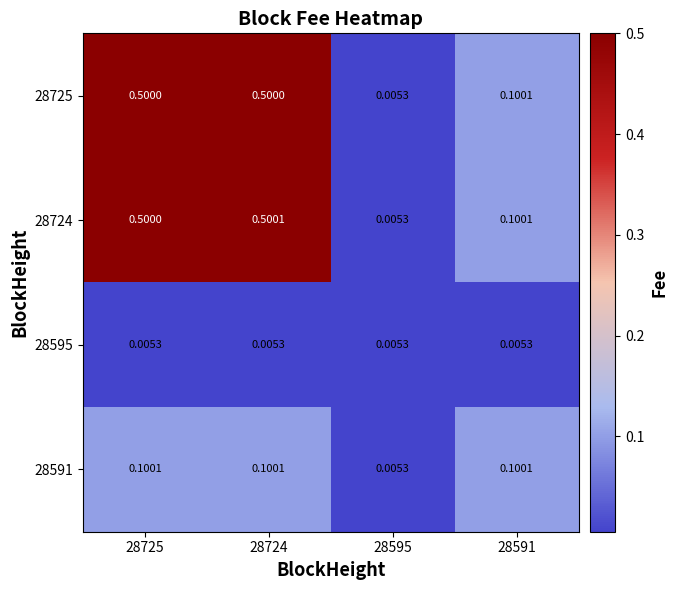

Is the value of 28725 at 28724 greater than the value of 28595 at 28591?

Yes